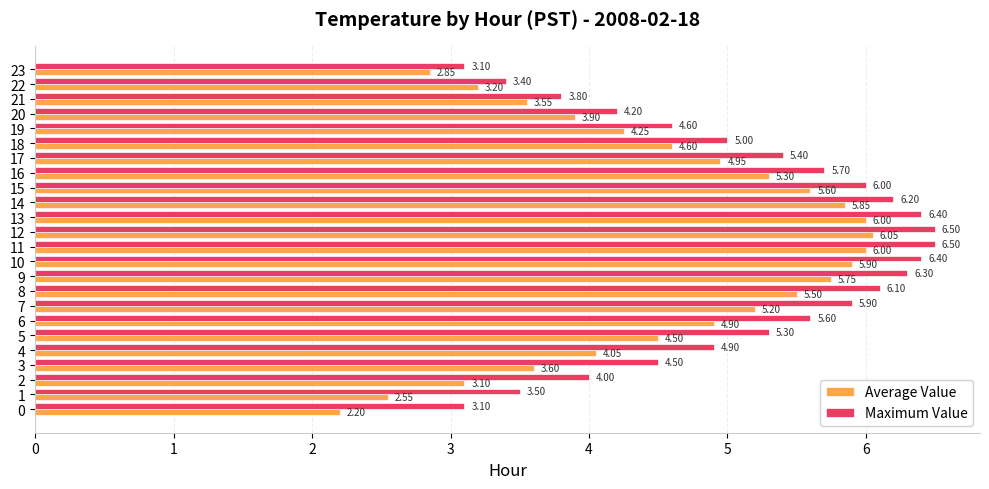

Which series changed the most between 4 and 15?

Average Value